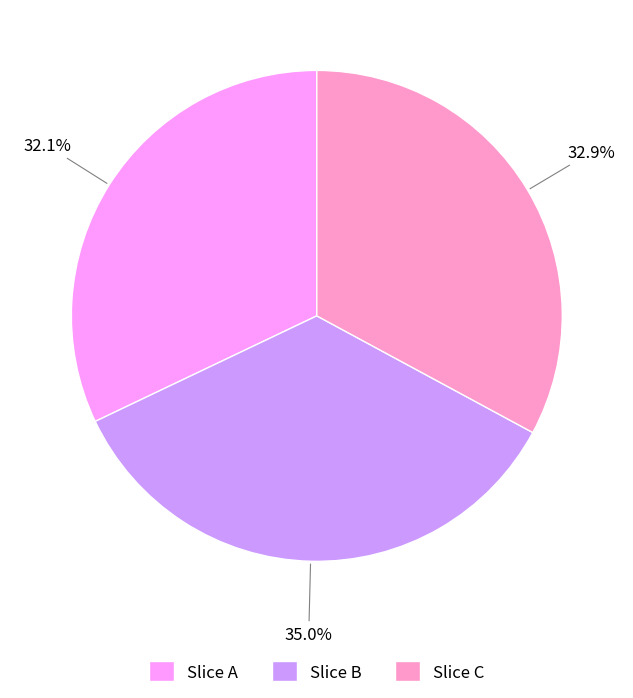

Which has a higher value, Slice A or Slice C?

Slice C